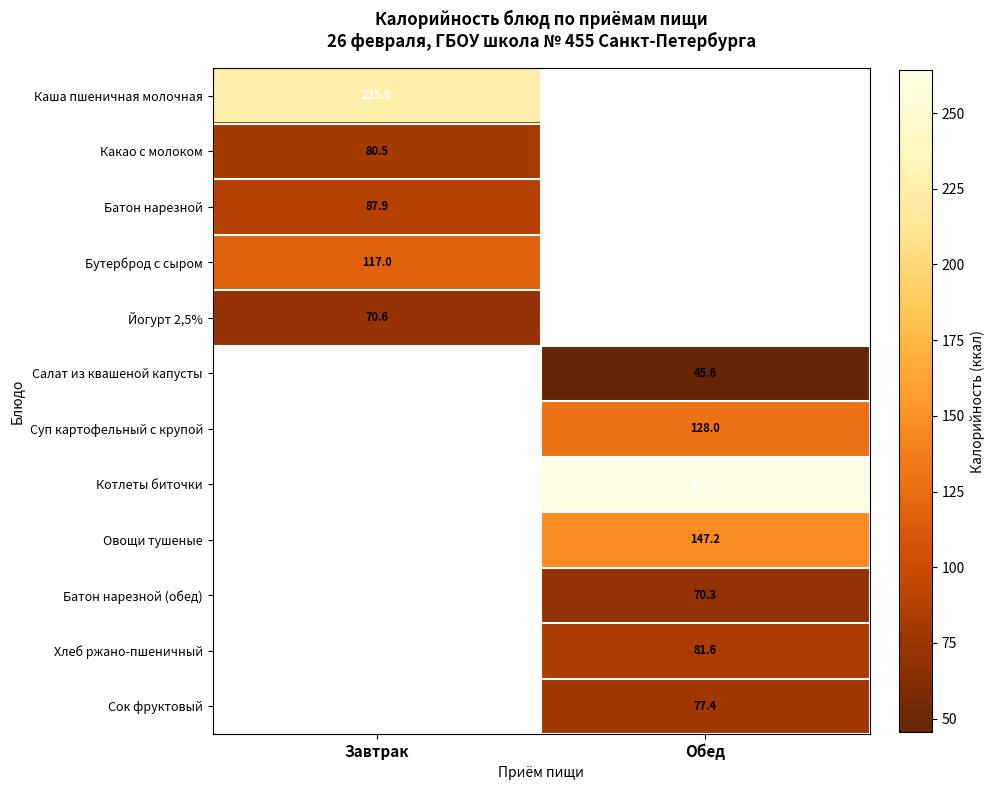

Count the number of categories in the chart.

2